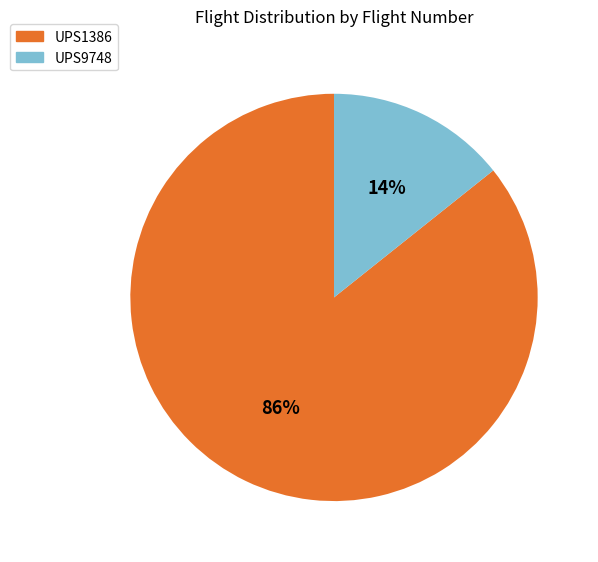

The UPS9748 slice represents 3% of the pie. True or false?

False